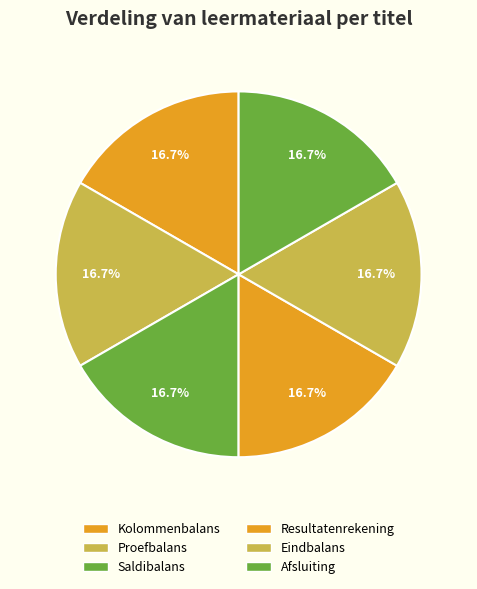

Is there a majority slice in this chart?

No